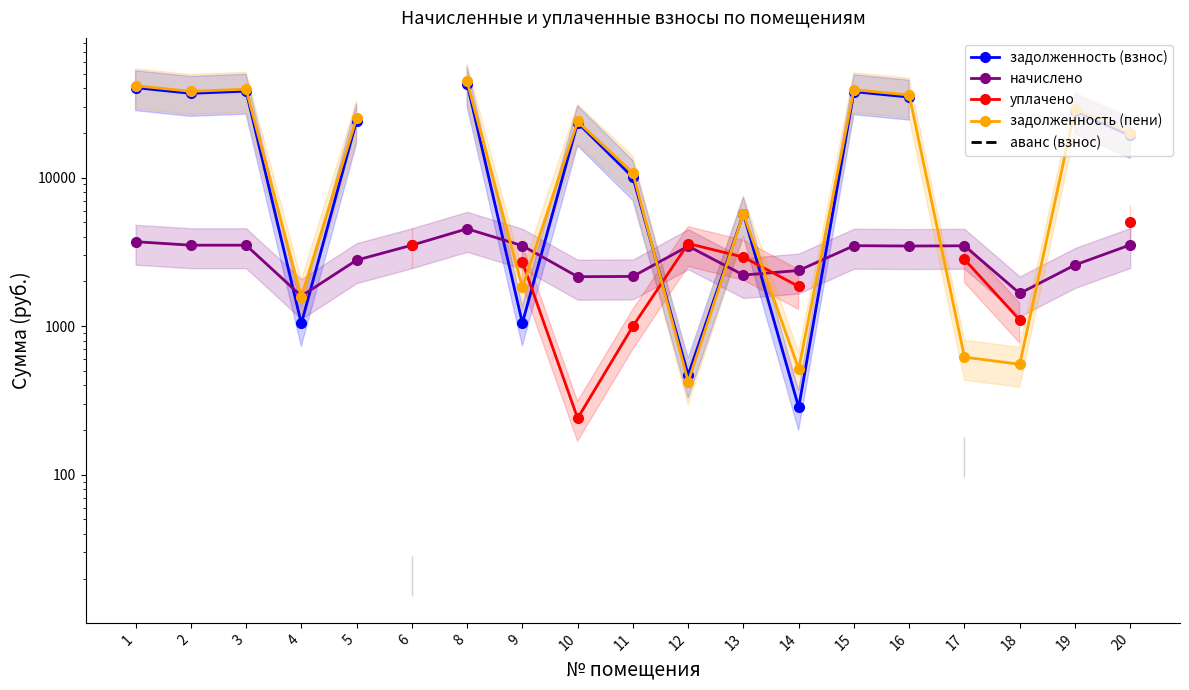

The value of начислено at 13 is 1107.5. True or false?

False